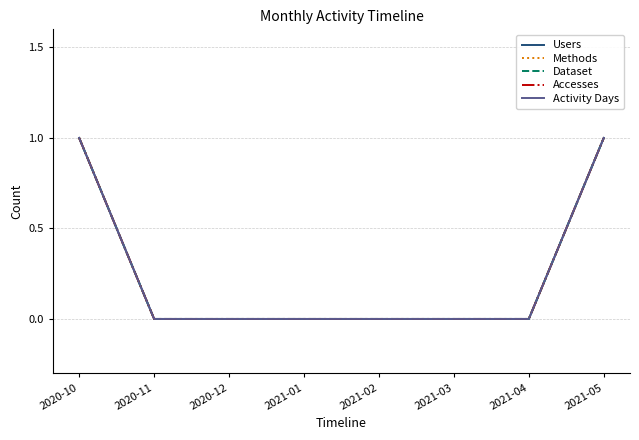

Is the value of Users at 2021-04 greater than the value of Methods at 2020-11?

No